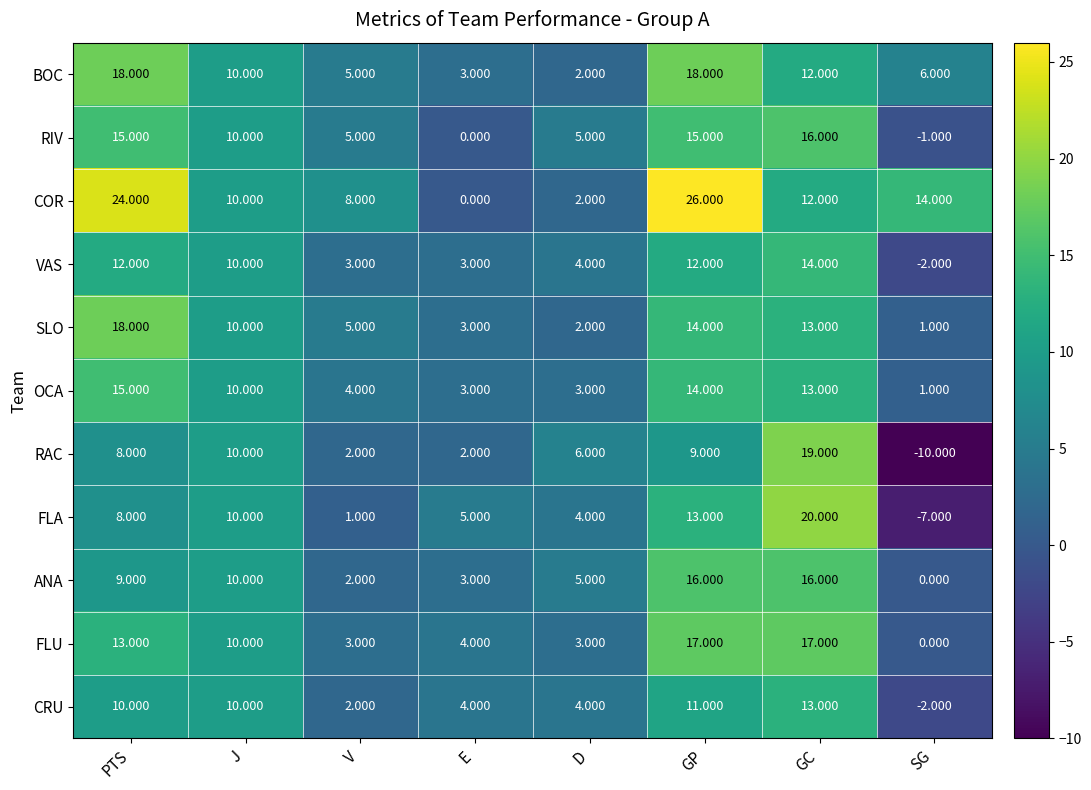

Between PTS and J, which series saw the biggest shift?

COR